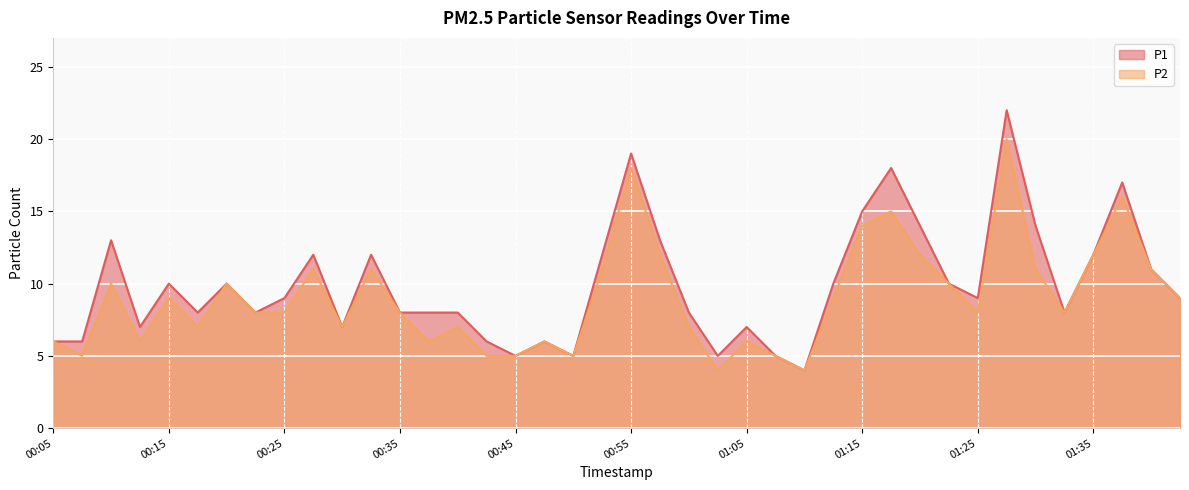

How many data points does each series have?

40